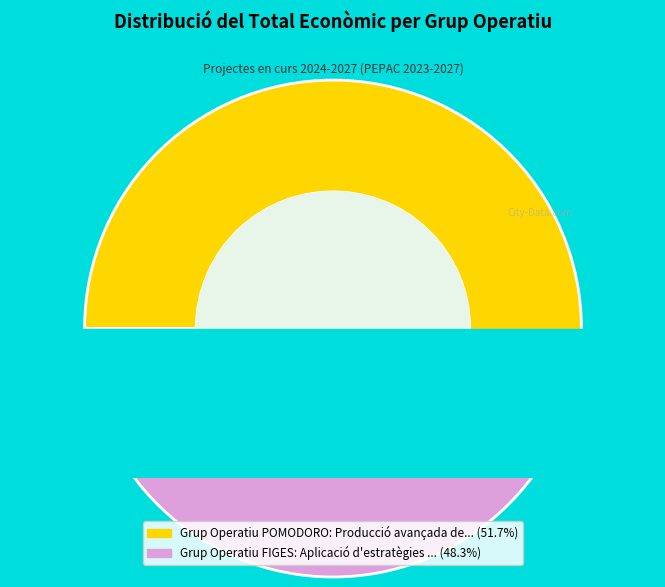

Between Grup Operatiu FIGES: Aplicació d'estratègies agronòmiques and Grup Operatiu POMODORO: Producció avançada de tomàquet, which is larger?

Grup Operatiu POMODORO: Producció avançada de tomàquet